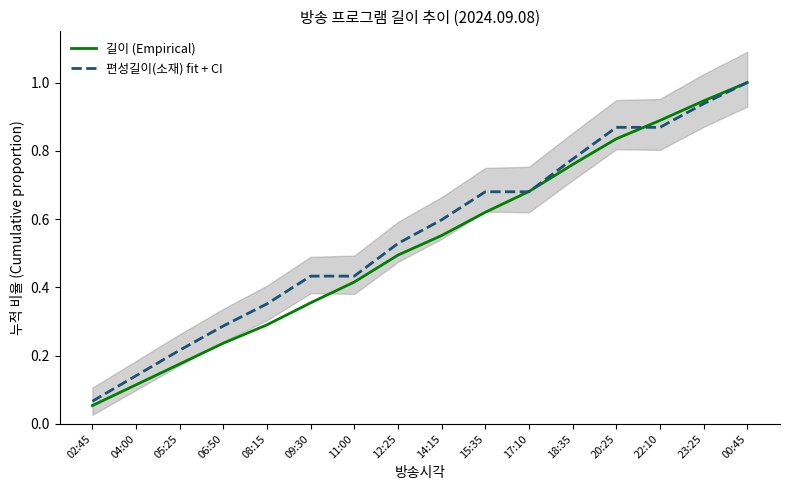

Rank the series at 15:35 from highest to lowest value.

편성길이(소재) fit + CI, 길이 (Empirical)